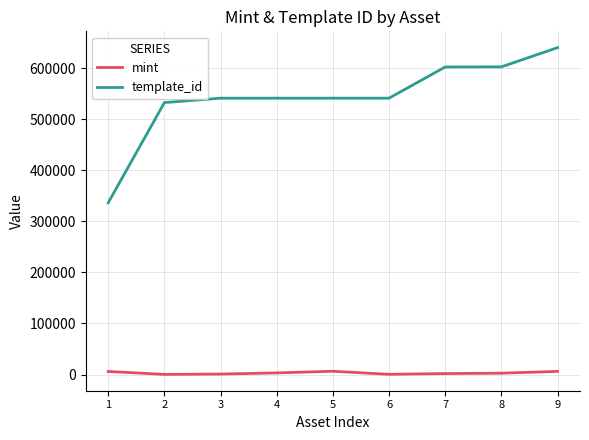

The value of template_id at 7 is 602592. True or false?

True